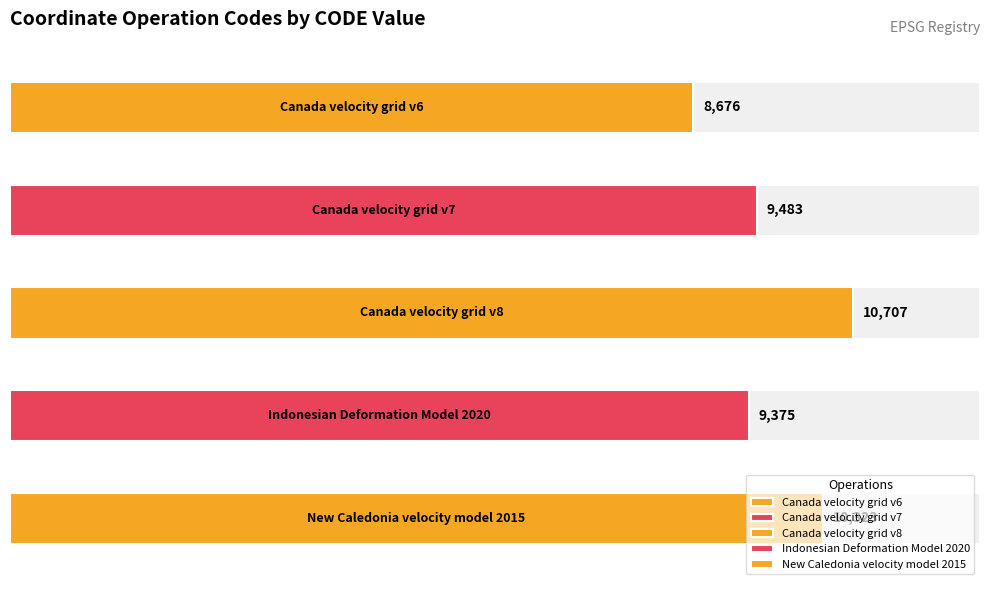

Approximately how many times larger is the value at New Caledonia velocity model 2015 compared to Indonesian Deformation Model 2020?

1.1